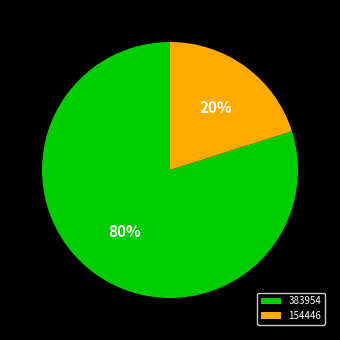

Which category has the biggest portion of the pie?

383954